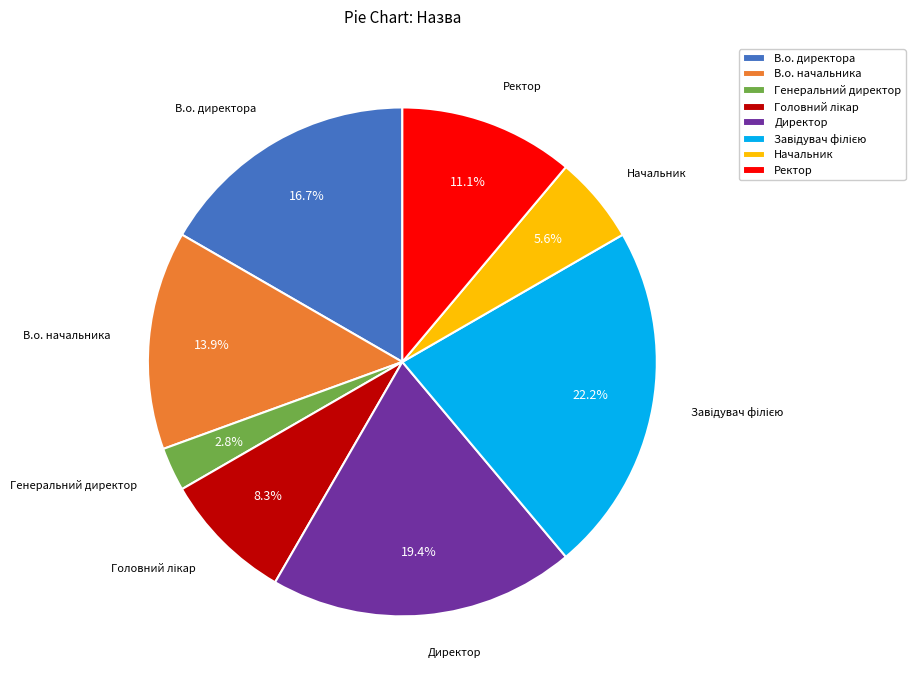

To the nearest percent, what is the average slice percentage?

12%